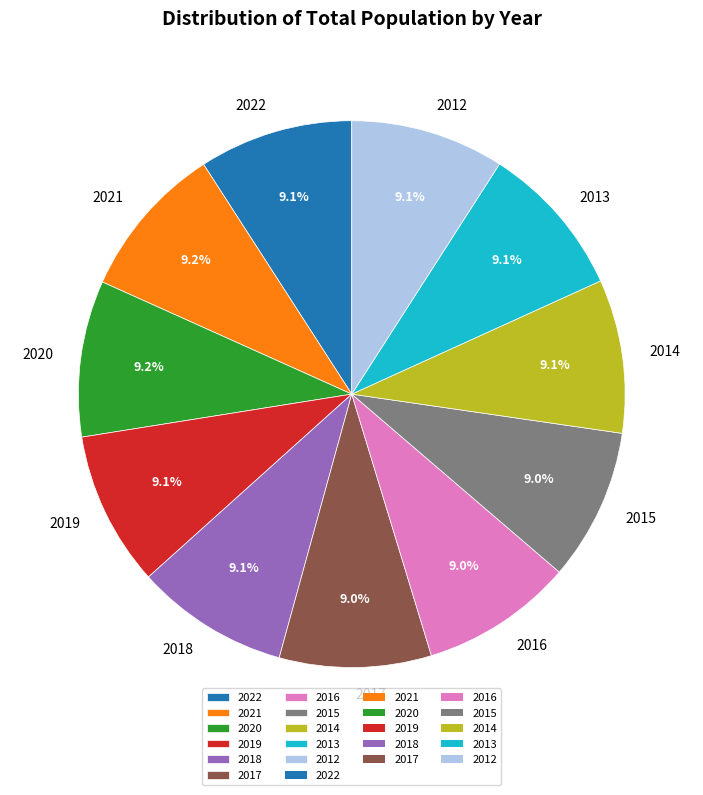

Is there a majority slice in this chart?

No